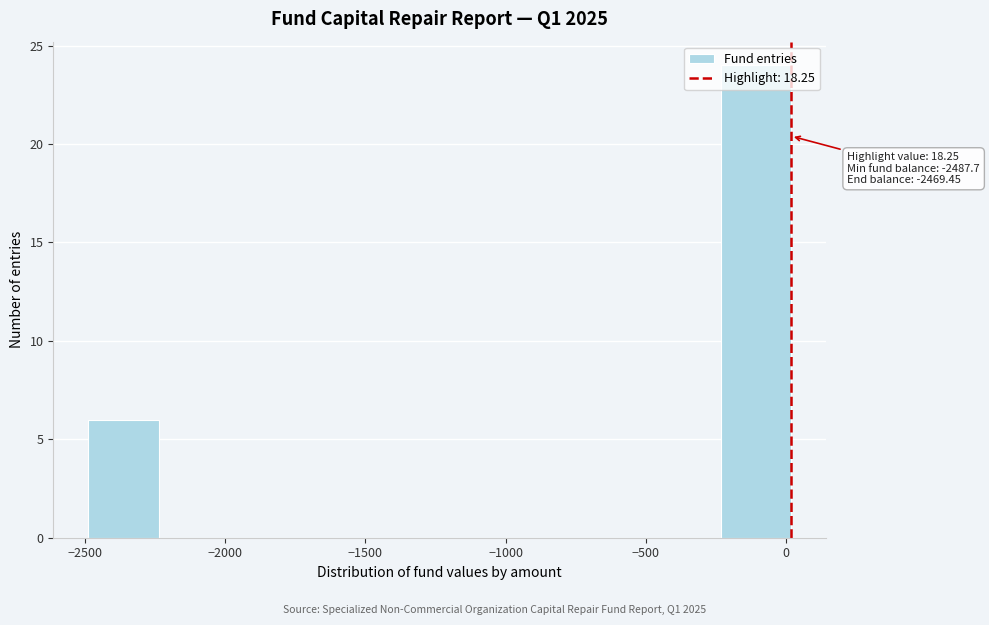

Which range on the x-axis has the tallest bar?

-250 to 0